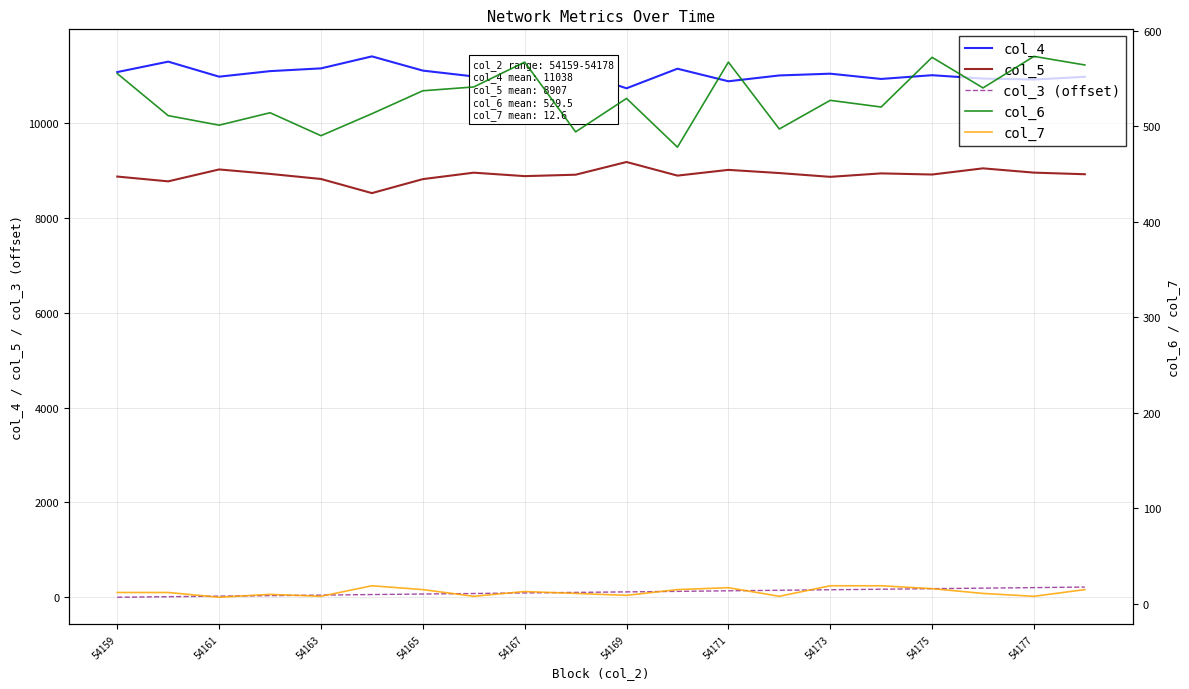

What value does the col_4 series have at 54167, to the nearest 100?

11100